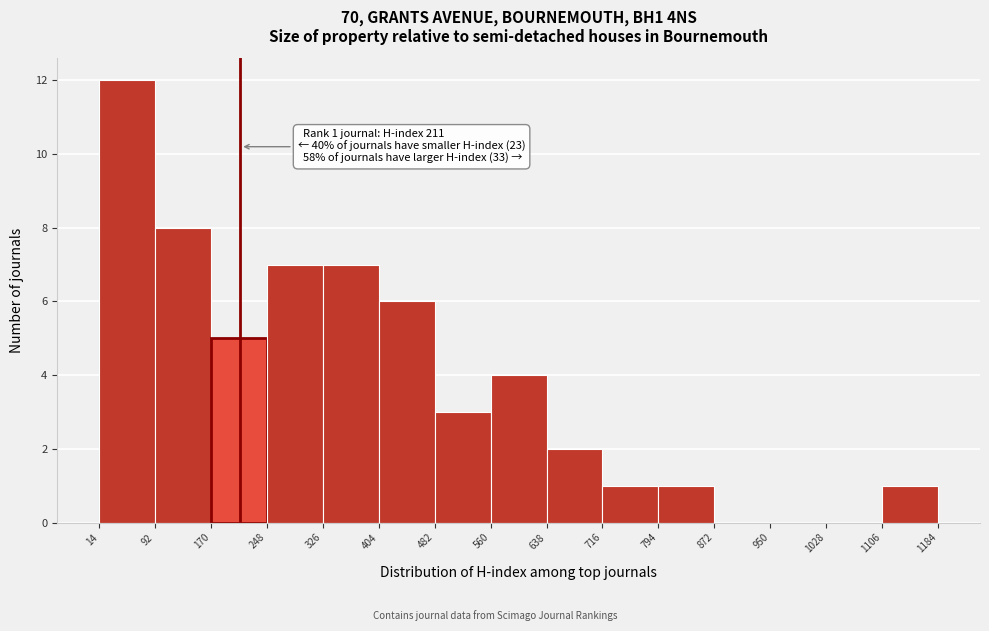

Over which range of the x-axis is the bar tallest?

14 to 92